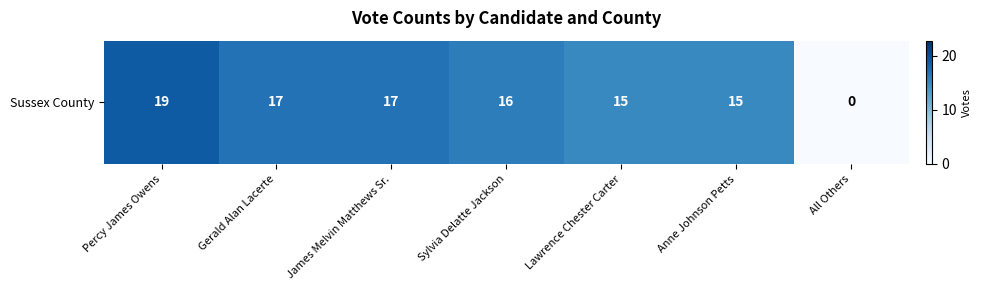

List the labels in order of value, largest first.

Percy James Owens, Gerald Alan Lacerte, James Melvin Matthews Sr., Sylvia Delatte Jackson, Lawrence Chester Carter, Anne Johnson Petts, All Others